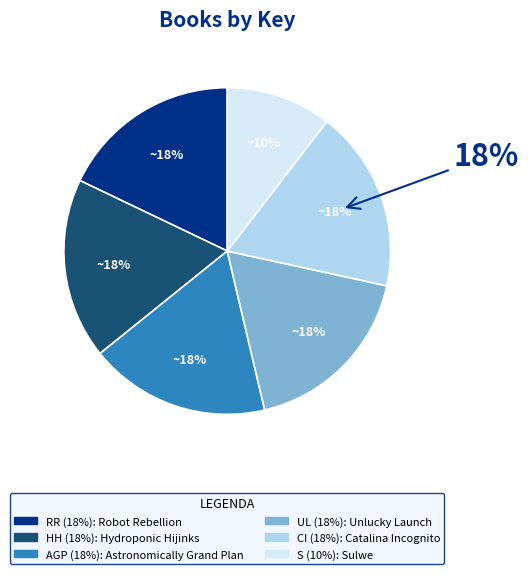

Is it true that Astronomically Grand Plan is 24% of the pie?

False